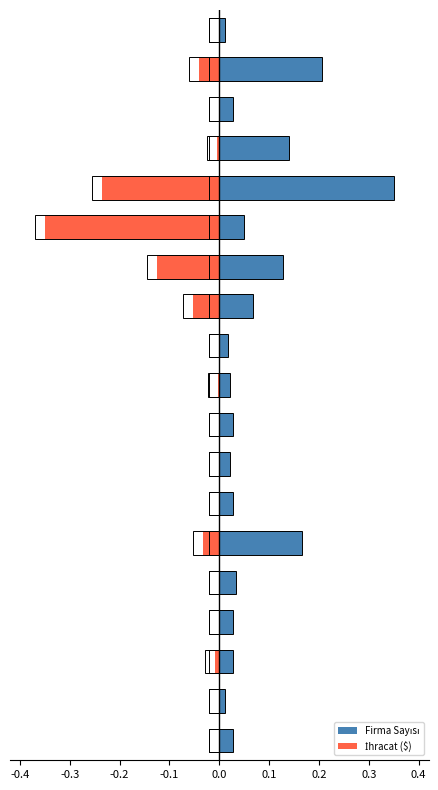

Is it true that Firma Sayısı equals 0.2 at 0.1?

True